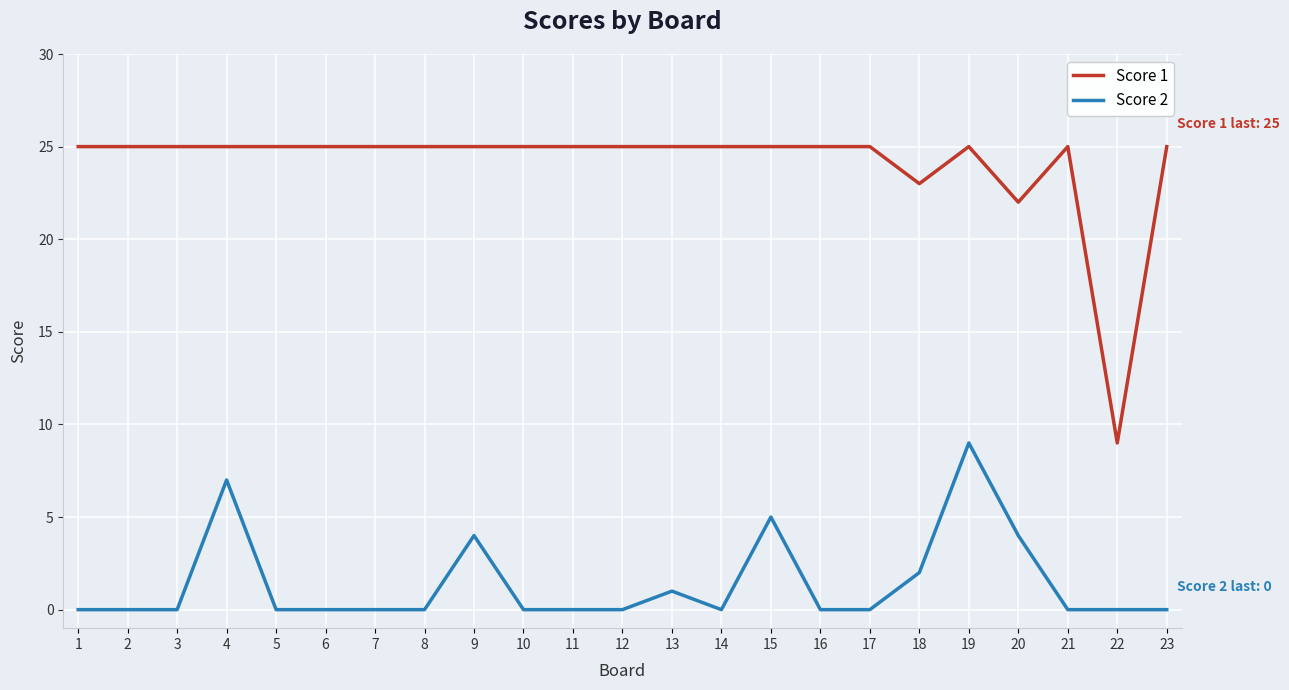

True or false: Score 2 has a value of 0 at 6.

True